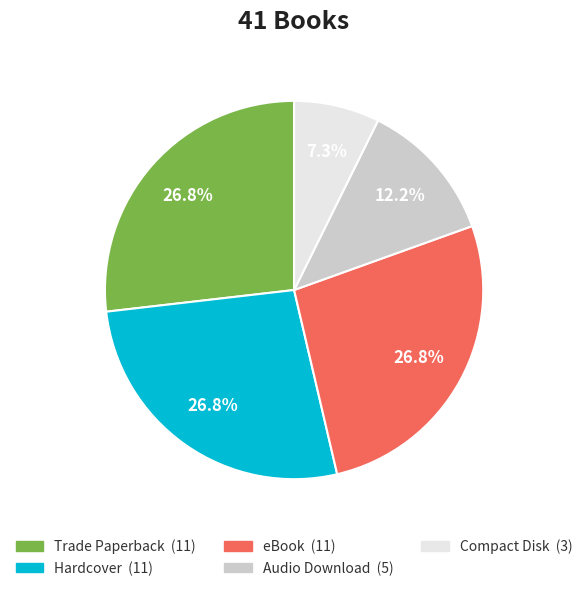

Is there a majority slice in this chart?

No